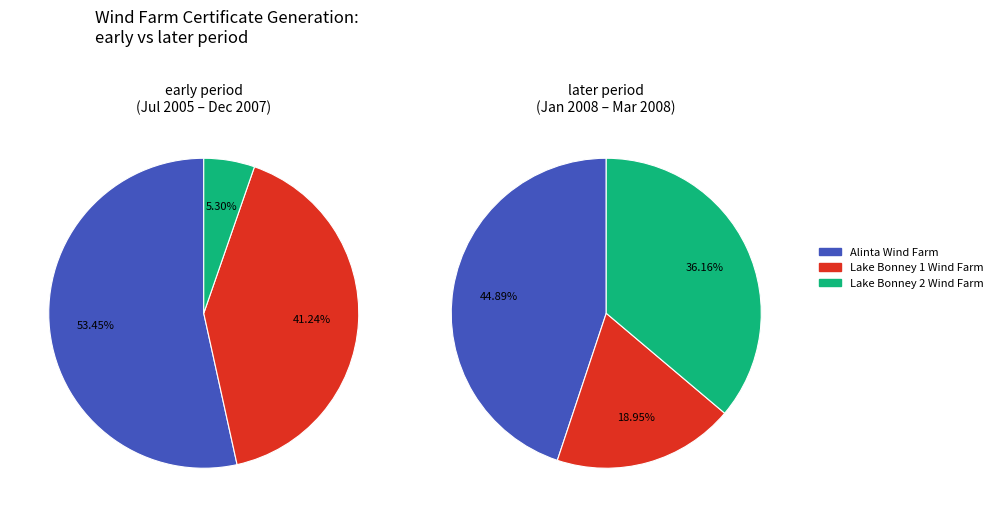

Does Alinta Wind Farm represent more than half of the total?

No